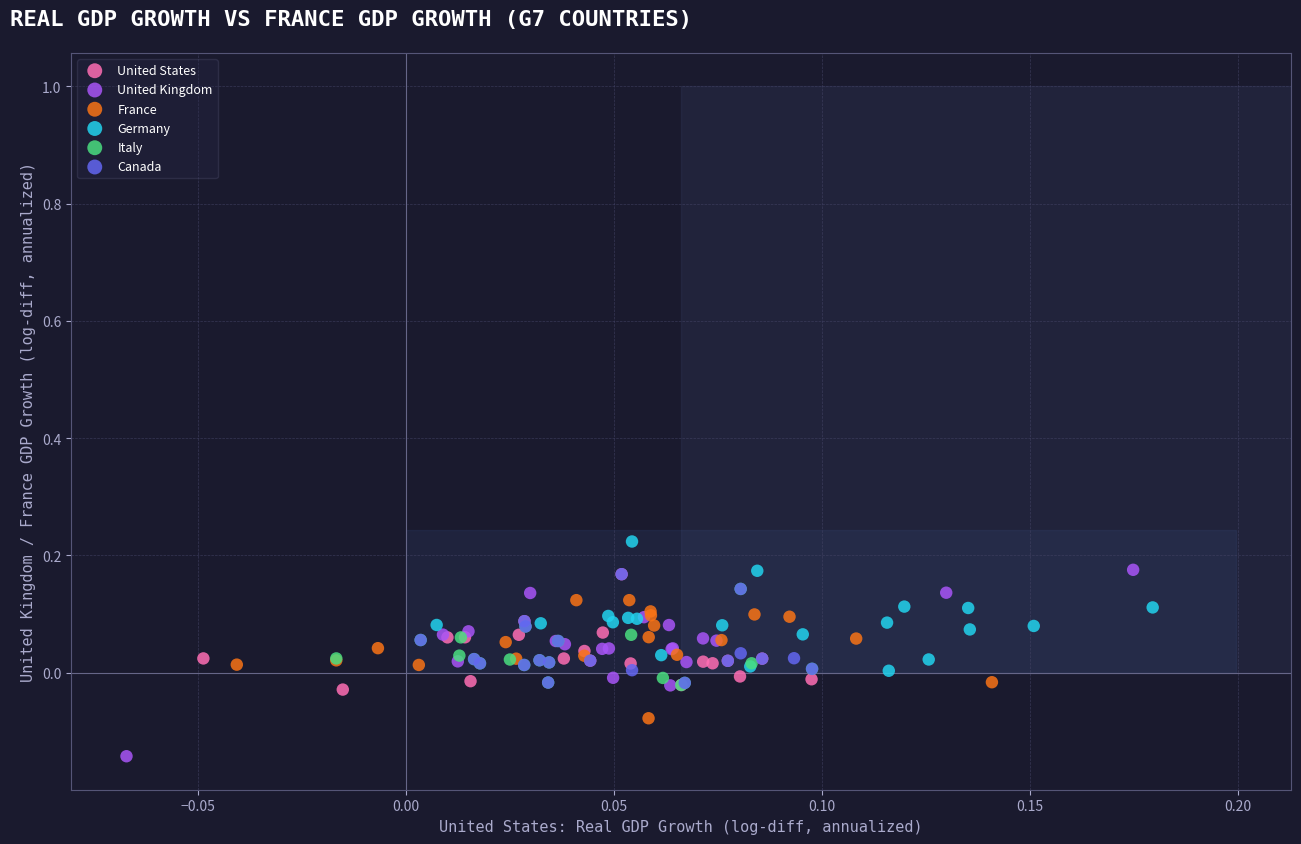

Which series contains the lowest Y value?

United Kingdom